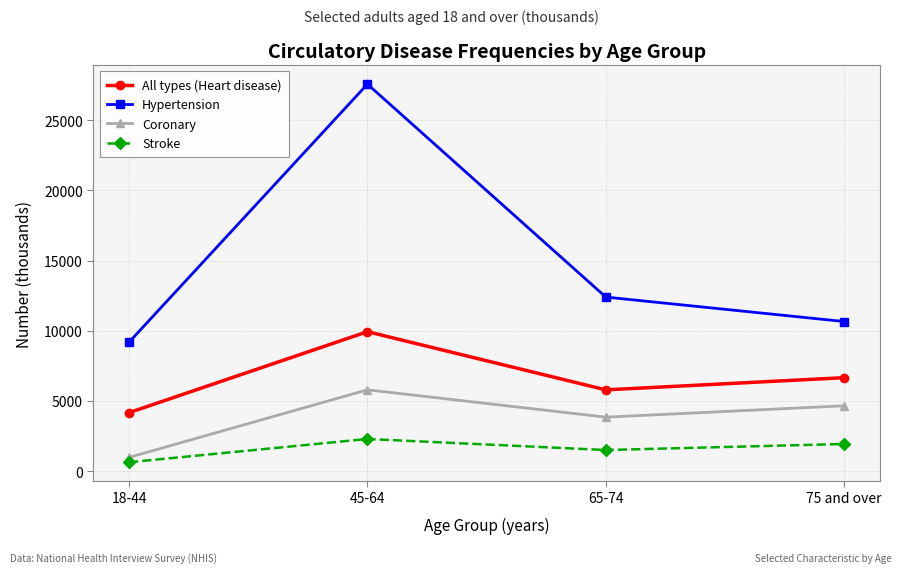

What is the total value across all series at 18-44?

14970